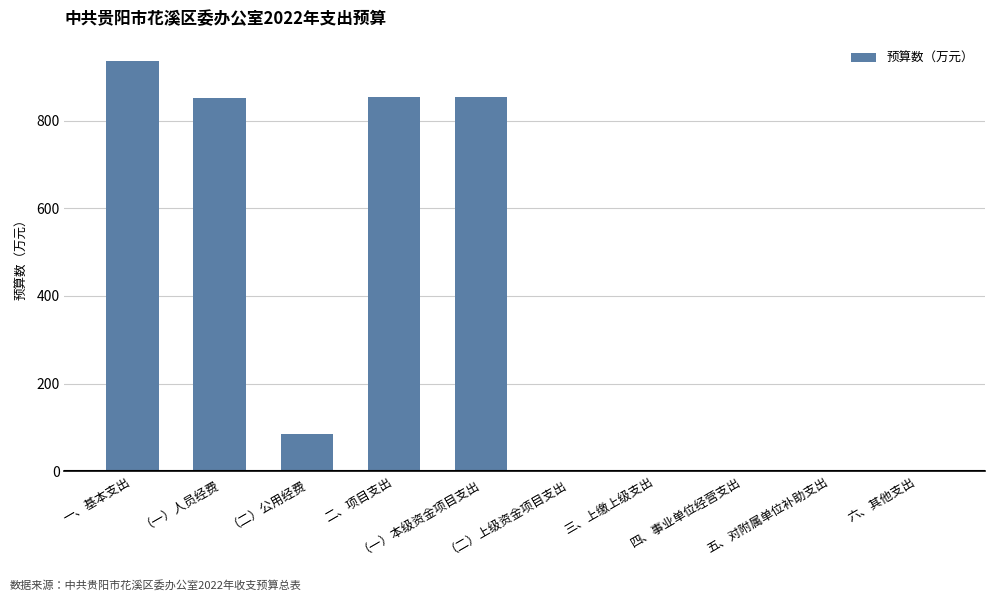

Count the number of values greater than 84.

5